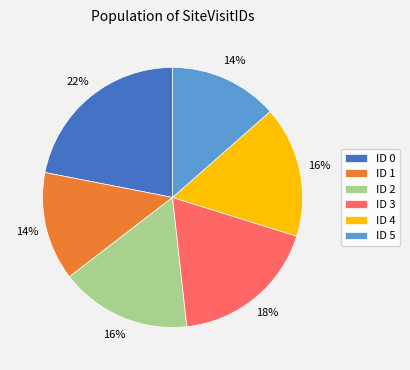

Which category has the biggest portion of the pie?

ID 0